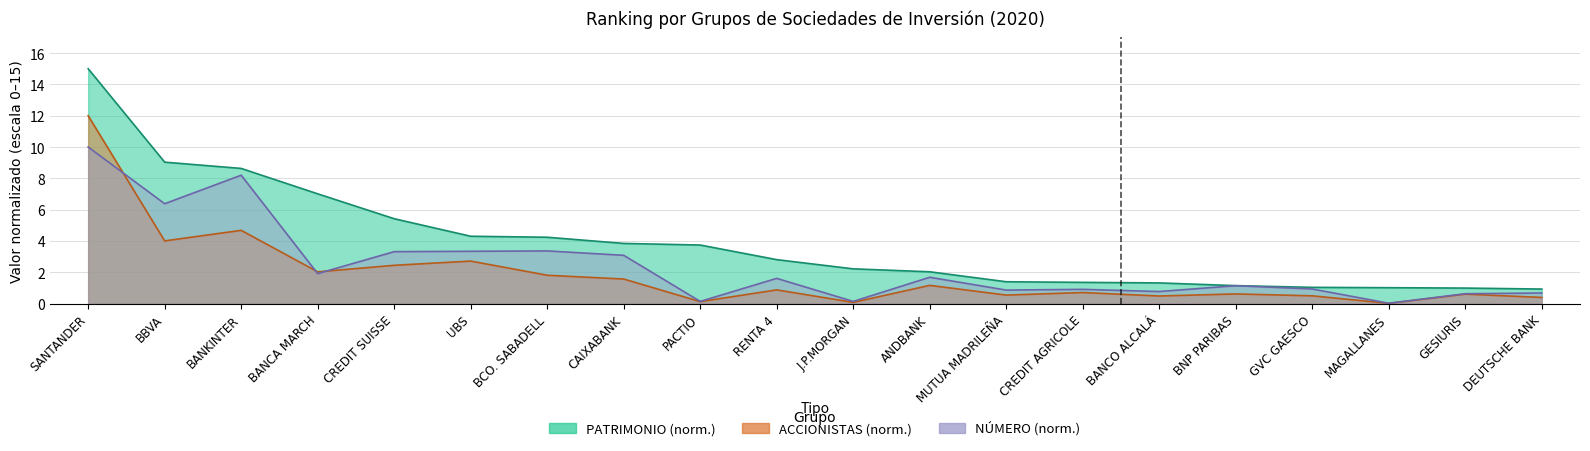

True or false: PATRIMONIO has more than 2 points higher than both neighbors.

False